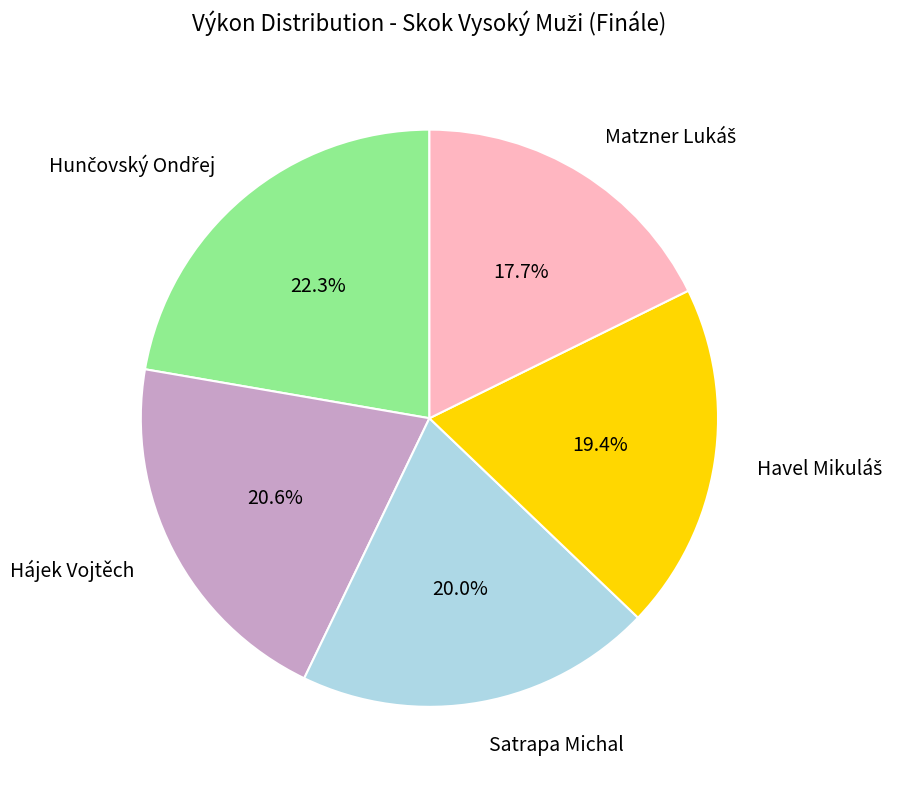

Approximately how many times larger is the value at Satrapa Michal compared to Hájek Vojtěch?

1.0